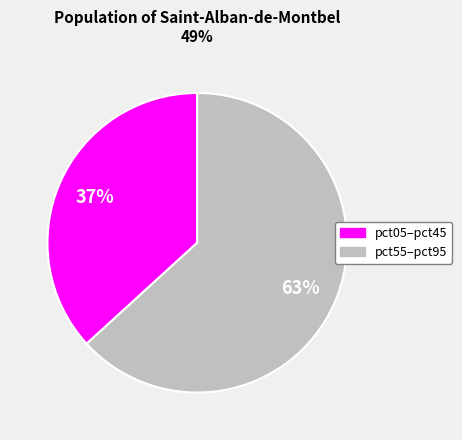

Is there a majority slice in this chart?

Yes